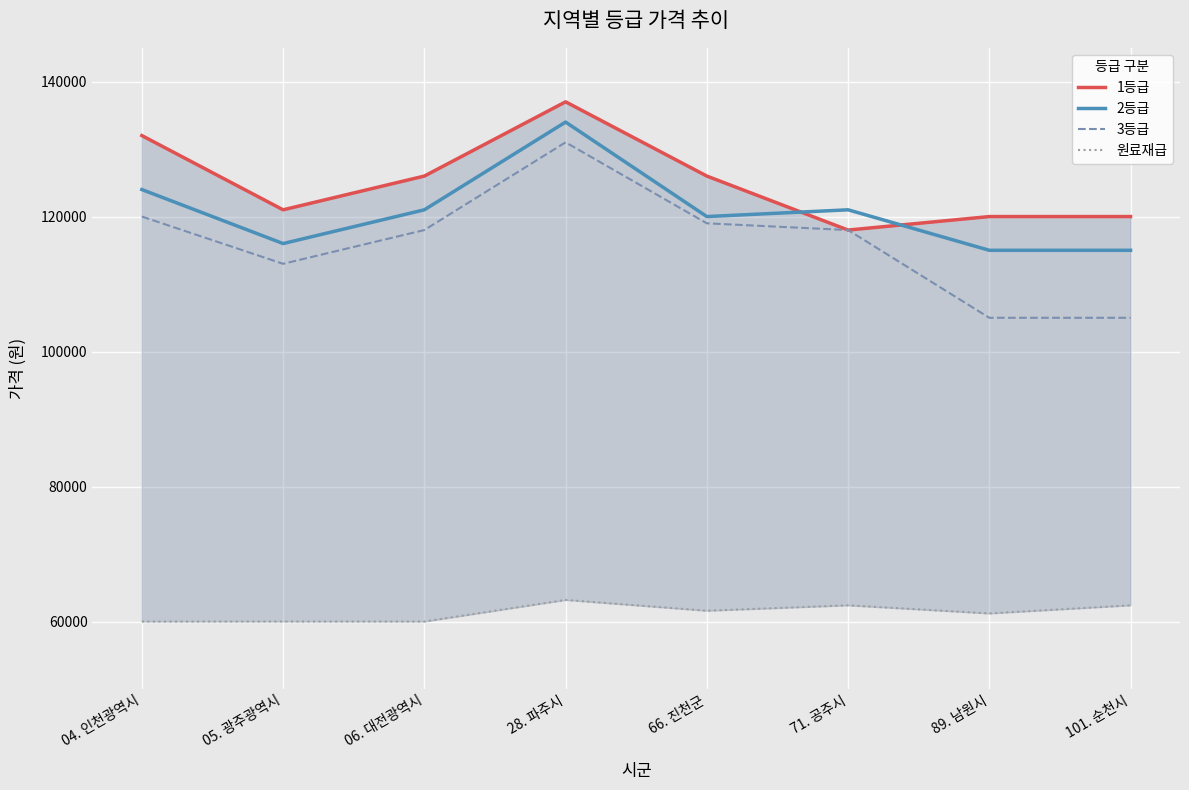

What is the average value of the 1등급 series?

125000